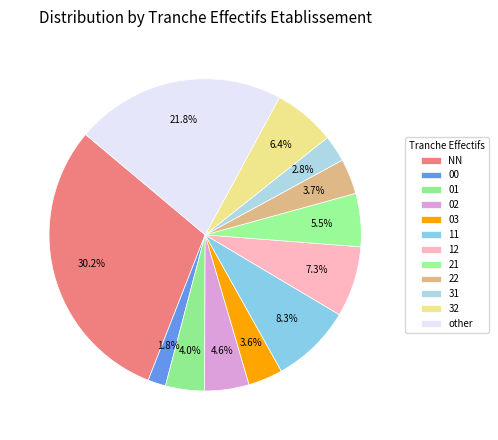

Approximately how many times larger is the value at 32 compared to 02?

1.4